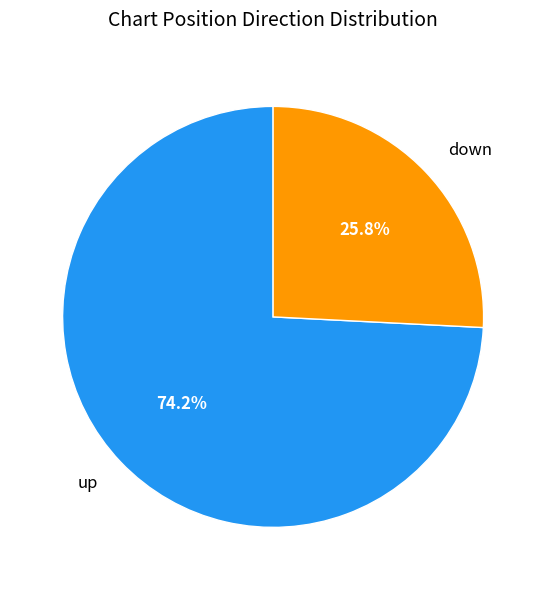

The up slice represents 74% of the pie. True or false?

True